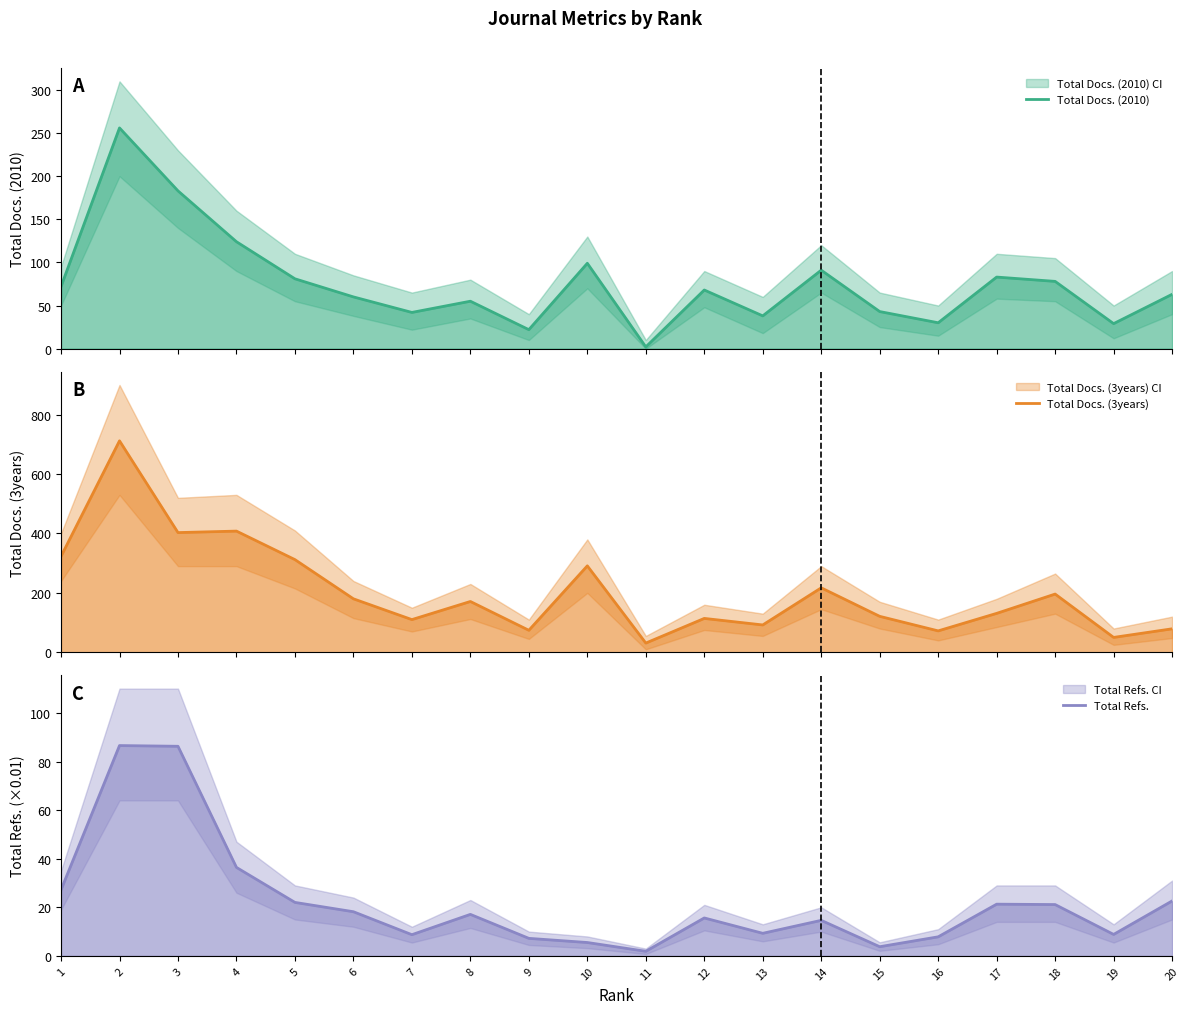

True or false: Total Docs. (2010) and Total Refs. cross at least once.

False